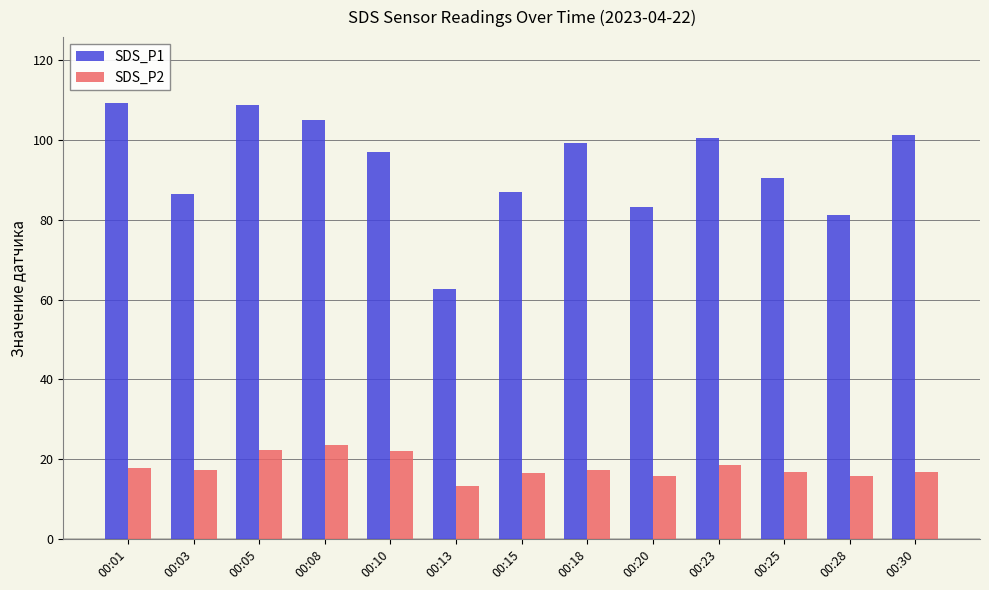

Which series has the widest spread of values?

SDS_P1